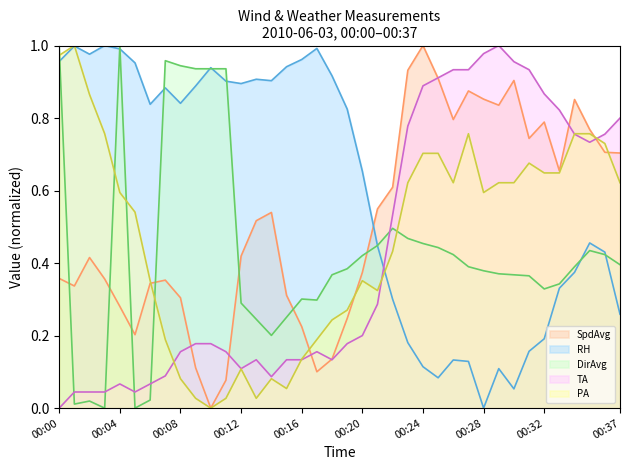

What is the difference between the TA values at 00:23 and 00:01?

0.7